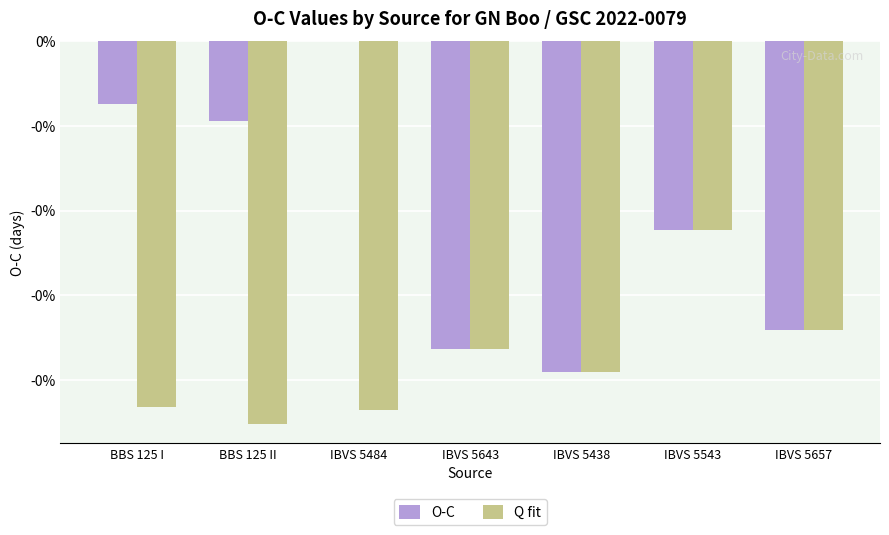

What are all the series names shown in the legend?

O-C, Q fit